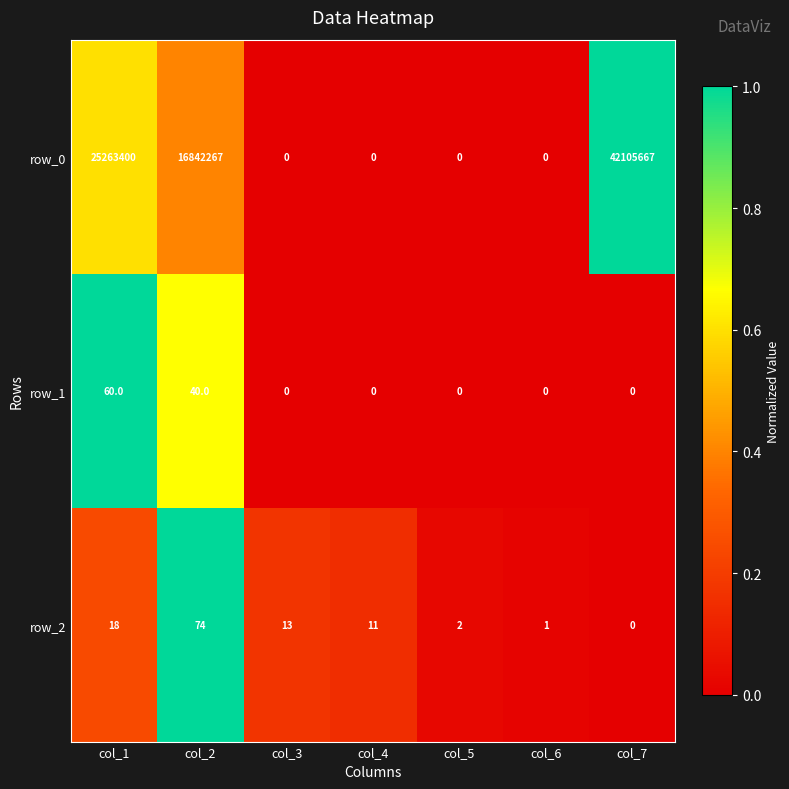

Which series has the widest spread of values?

row_0